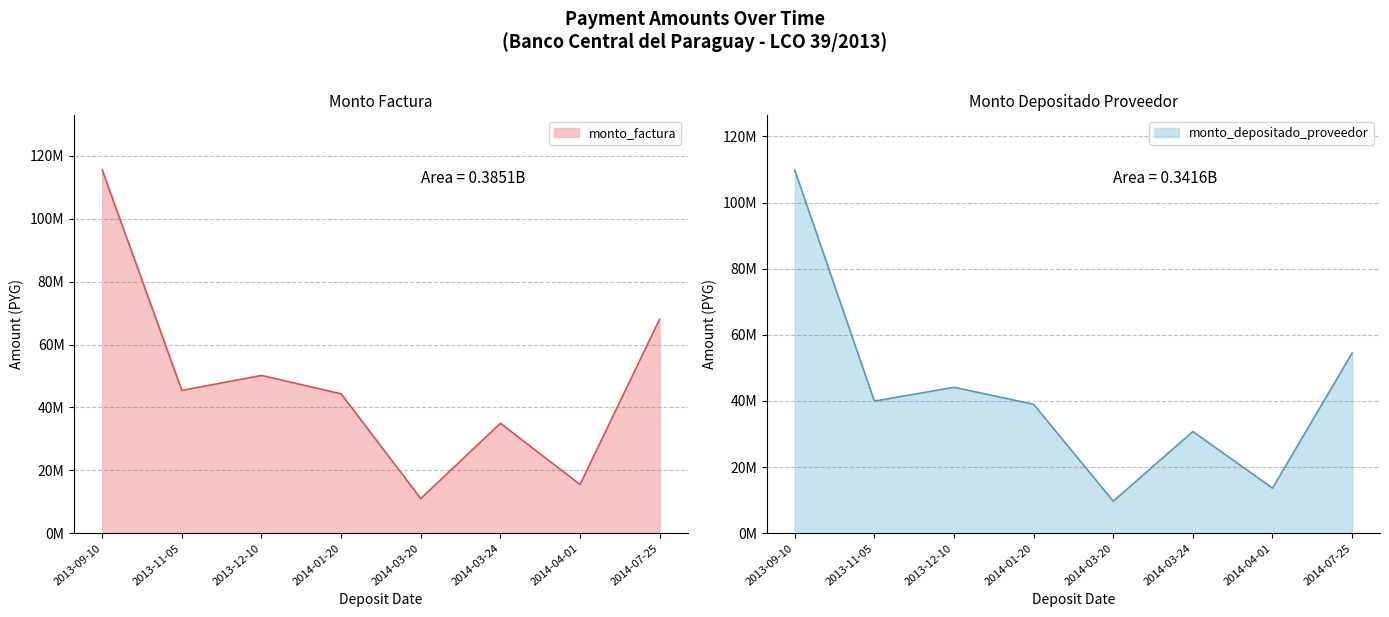

At how many categories does at least one series exceed 104961192?

1